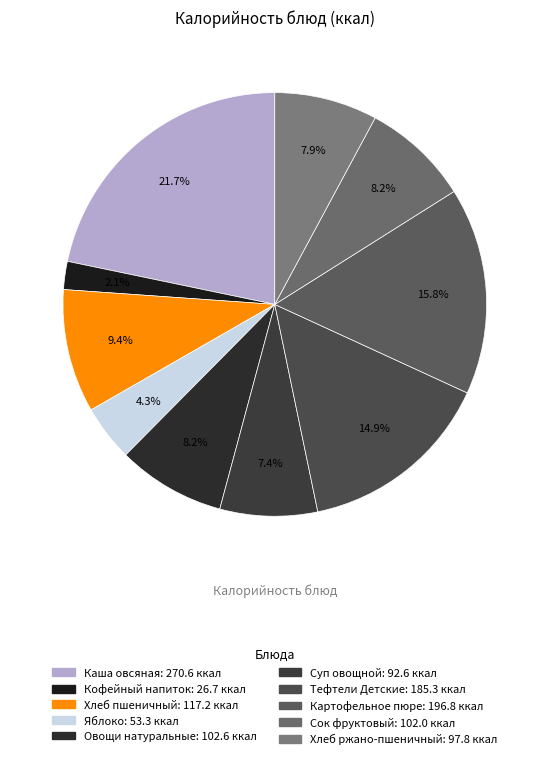

To the nearest percent, what is the combined percentage of Хлеб ржано-пшеничный and Сок фруктовый?

16%